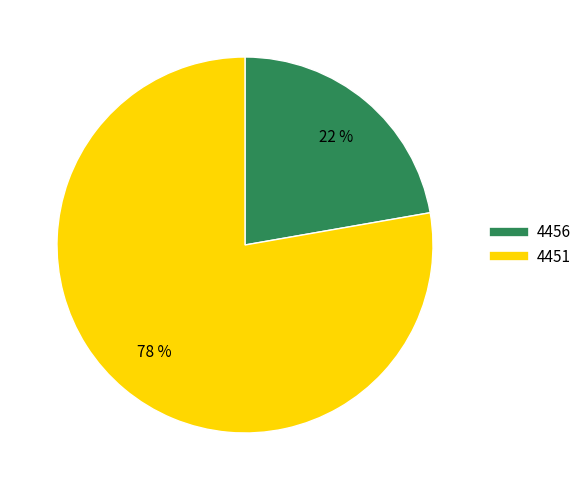

To the nearest percent, what portion does 4456 represent?

22%